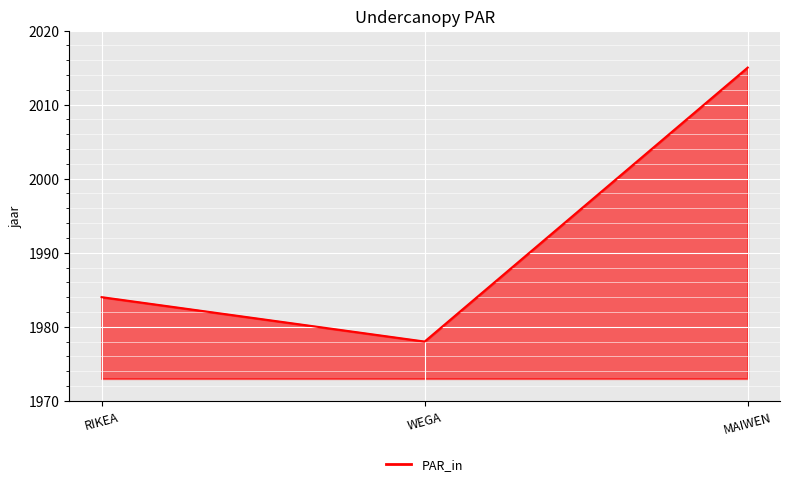

Reading right to left, transcribe all the data shown in this chart.

2015	1978	1984